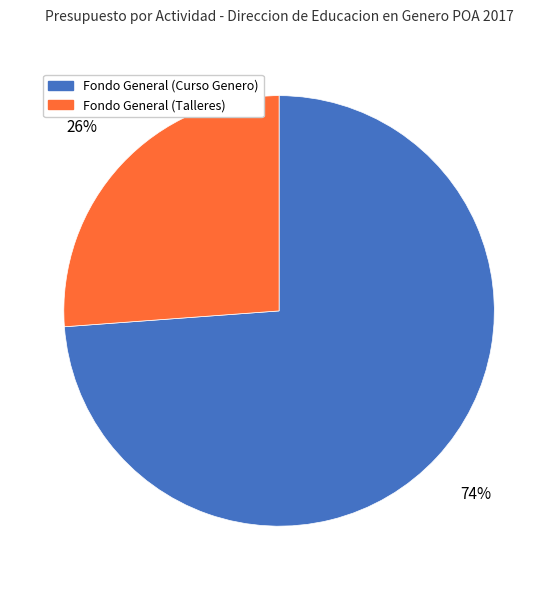

Which category has the biggest portion of the pie?

Fondo General (Curso Genero)